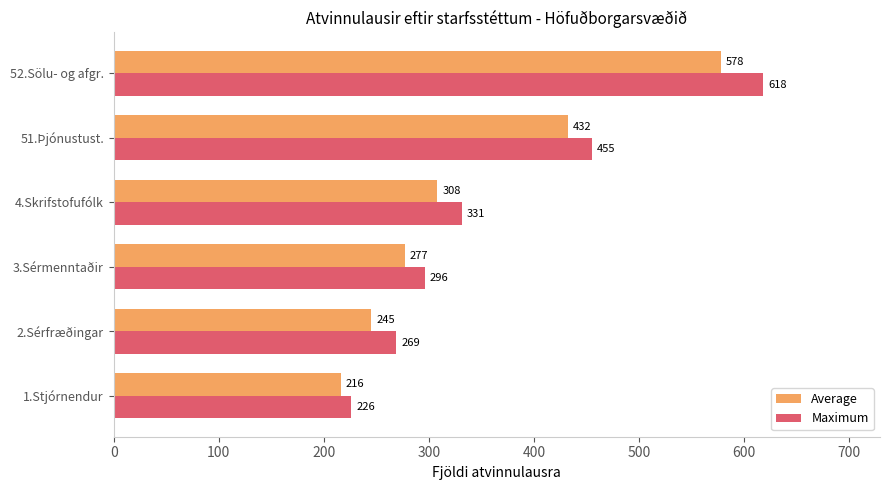

Is the value of Maximum at 4.Skrifstofufólk greater than the value of Average at 1.Stjórnendur?

Yes